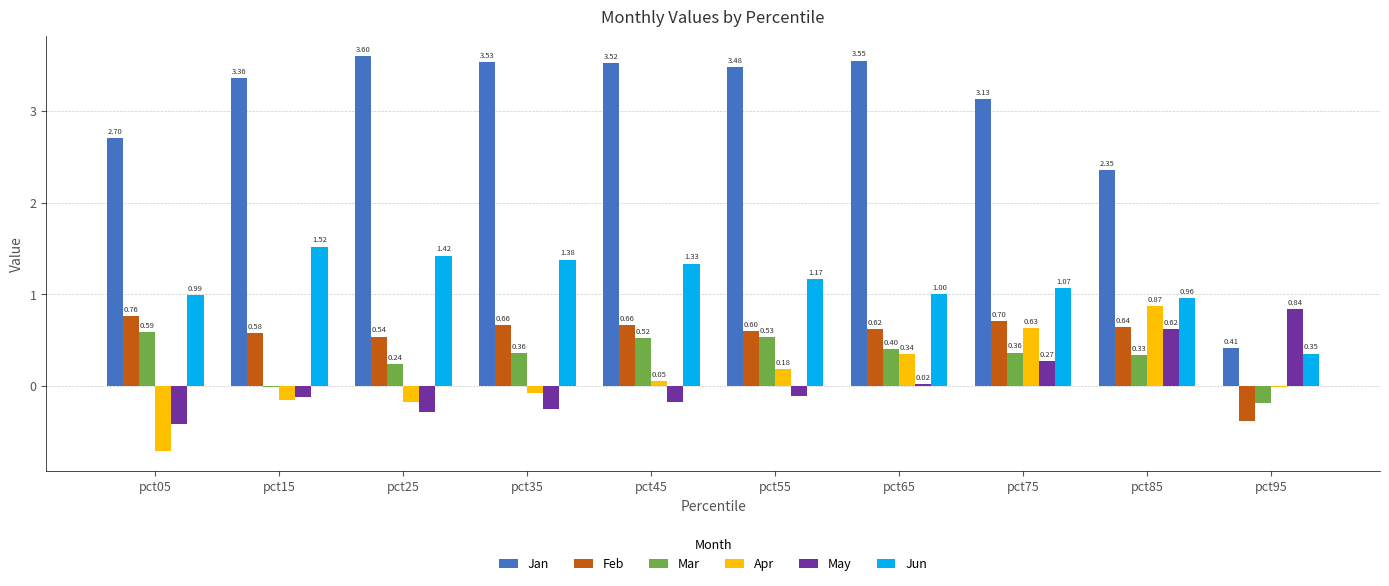

The value of Feb at pct35 is 0.2. True or false?

False